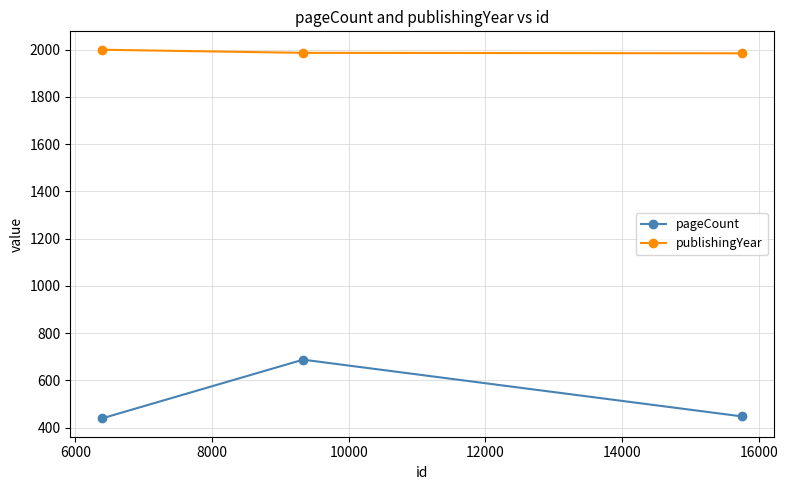

What is the value of the publishingYear point at the 3rd from the left?

1984